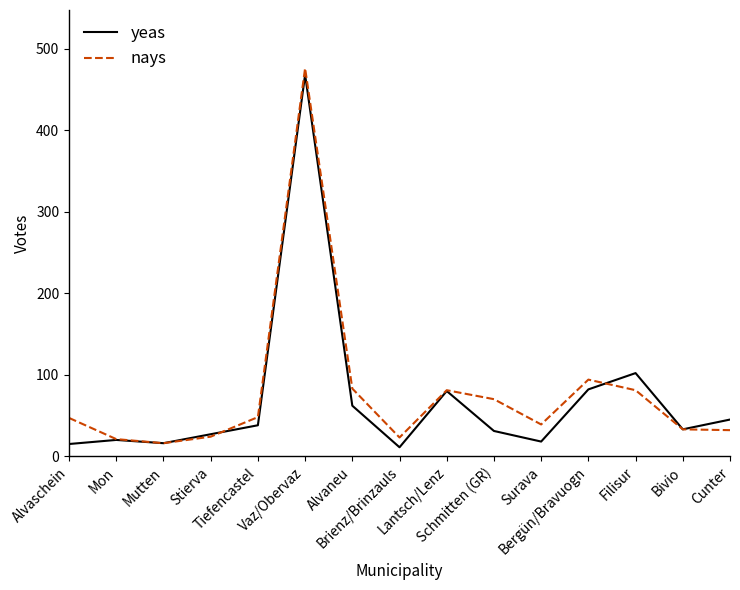

The value of nays at Alvaneu is 83. True or false?

True